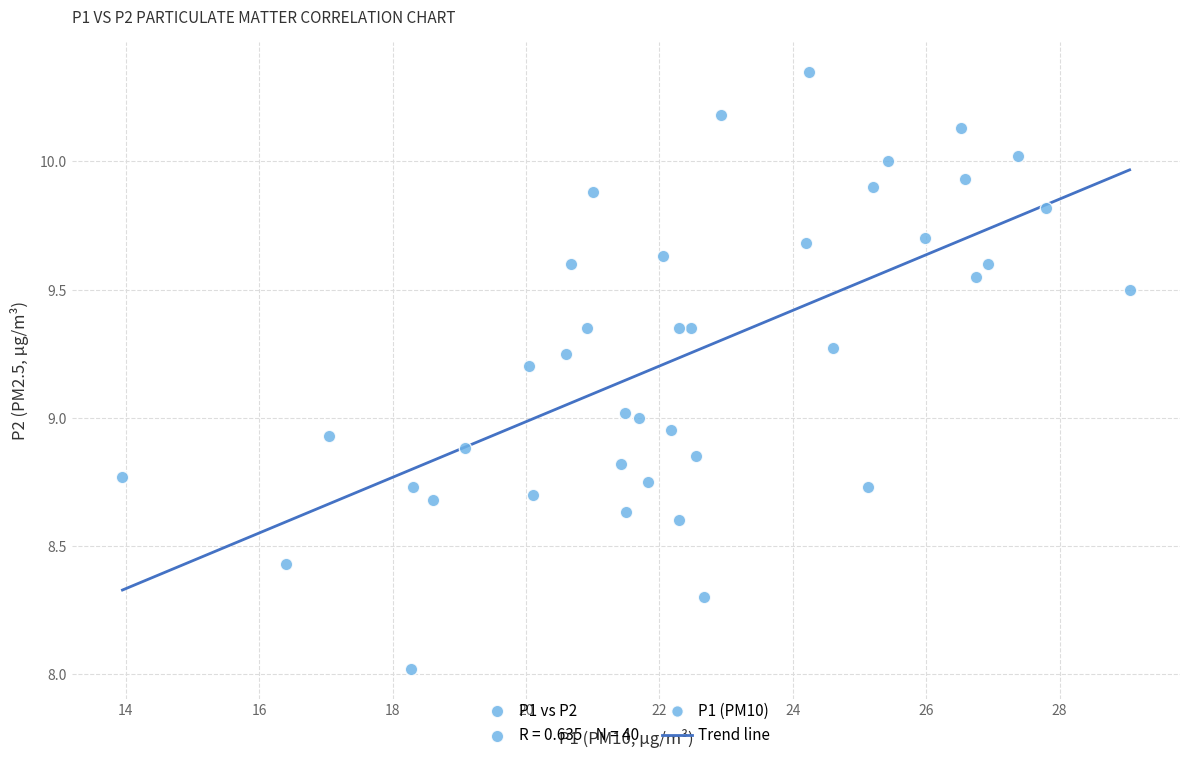

What is the range of Y values (max minus min)?

2.3